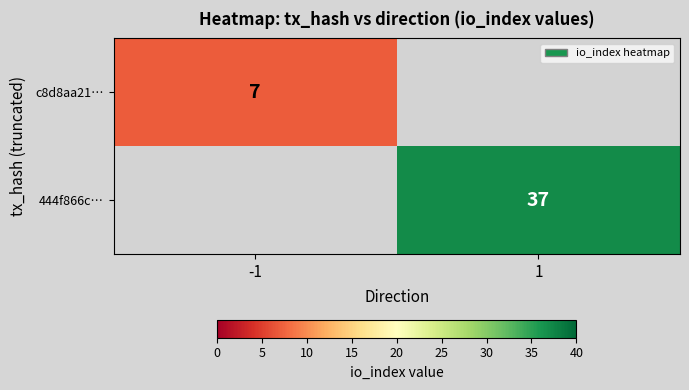

Is it true that 444f866c… equals 37 at 1?

True